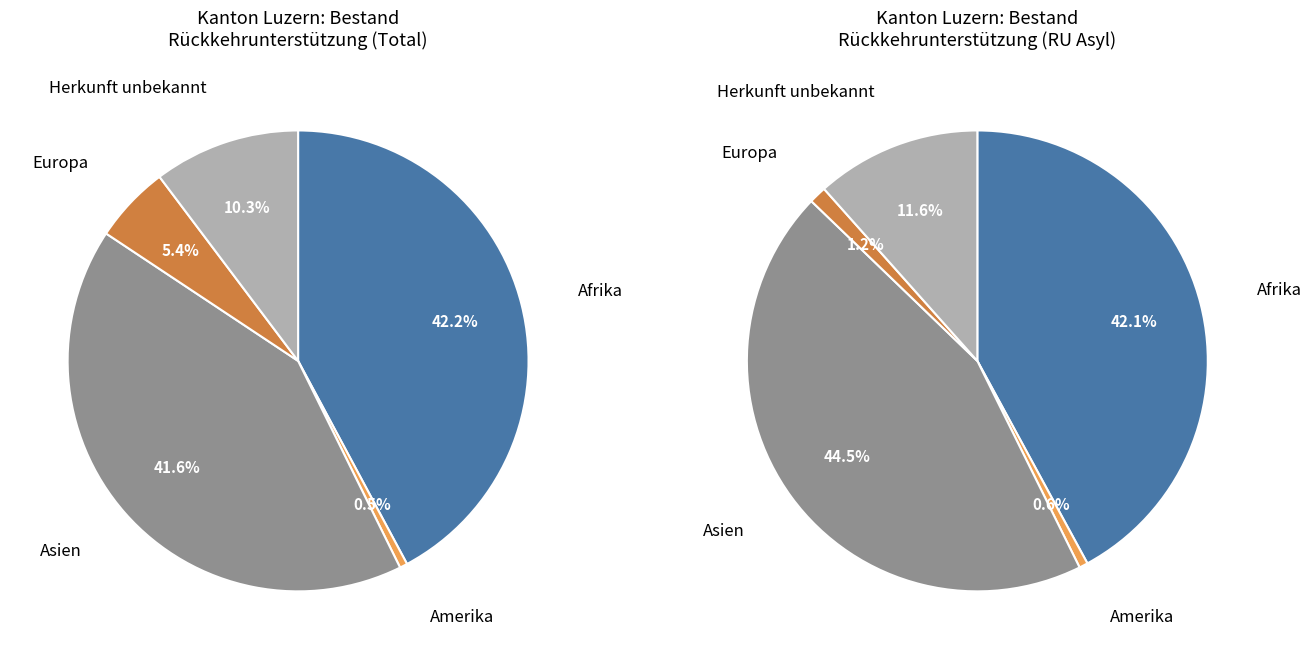

Is there any slice that represents more than half of the pie?

No